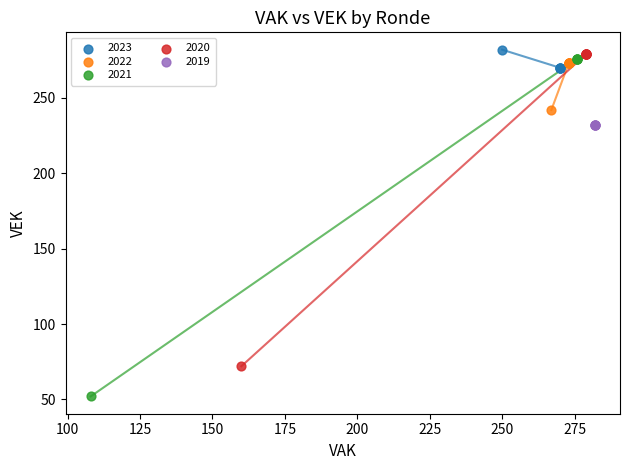

Which series contains the lowest Y value?

2021